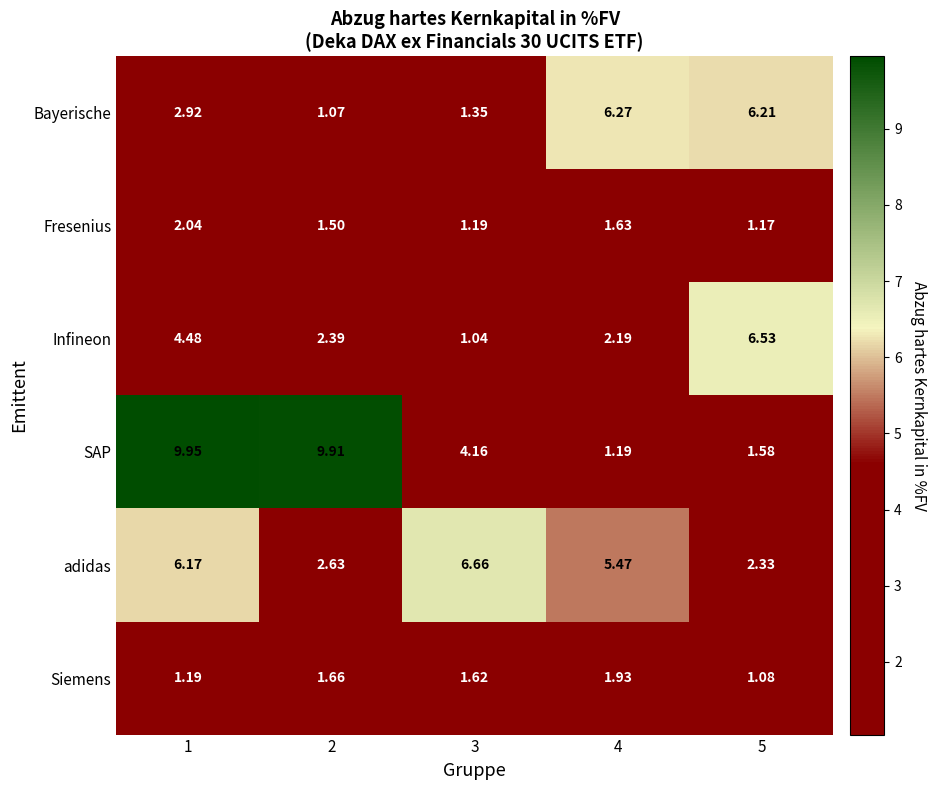

List the series in order of their peak value, highest first.

SAP, adidas, Infineon, Bayerische, Fresenius, Siemens